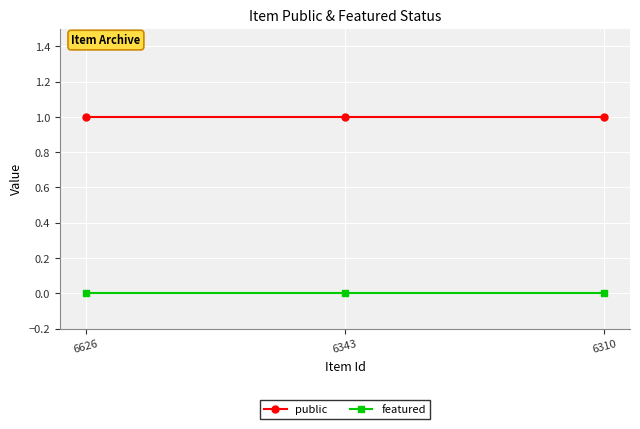

The value of featured at 6343 is 0. True or false?

True